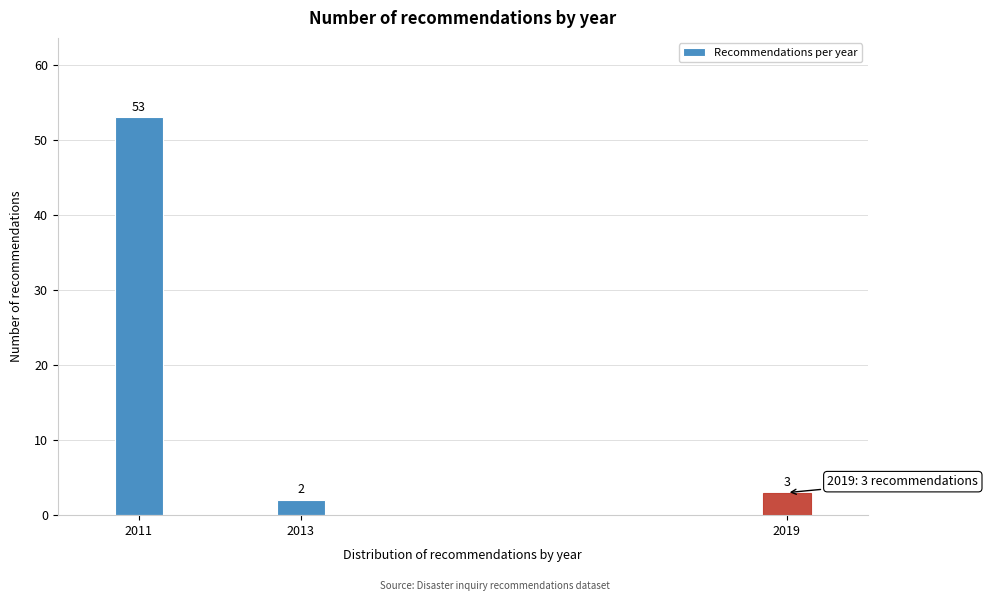

Reading left to right, extract all data points from this chart.

53	2	3